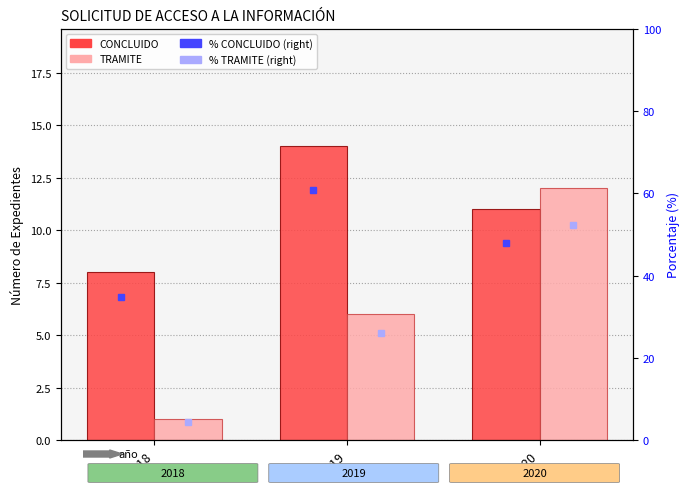

The value of % TRAMITE (right axis) at 2018 is 1.7. True or false?

False